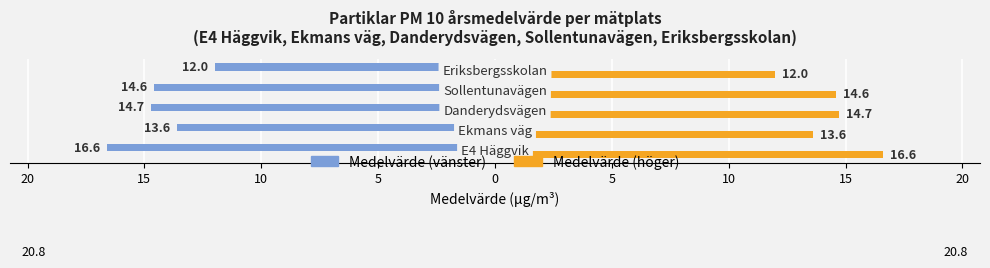

What are all the series names shown in the legend?

Medelvärde (vänster), Medelvärde (höger)